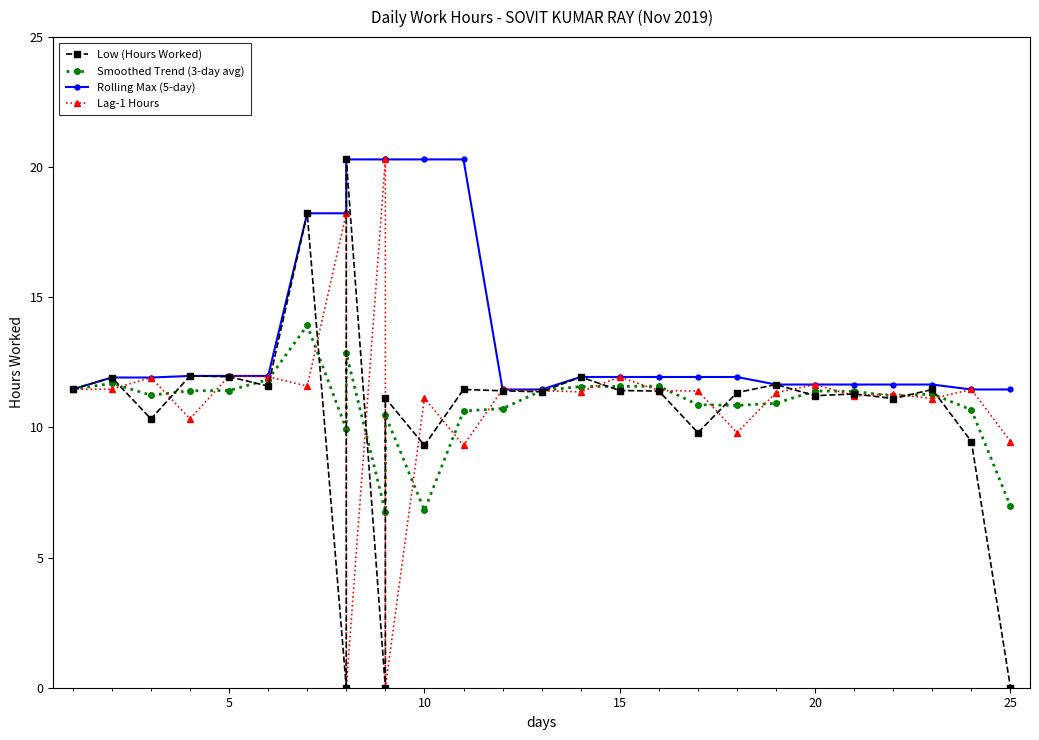

How many data points in Lag-1 Hours are less than 11?

6